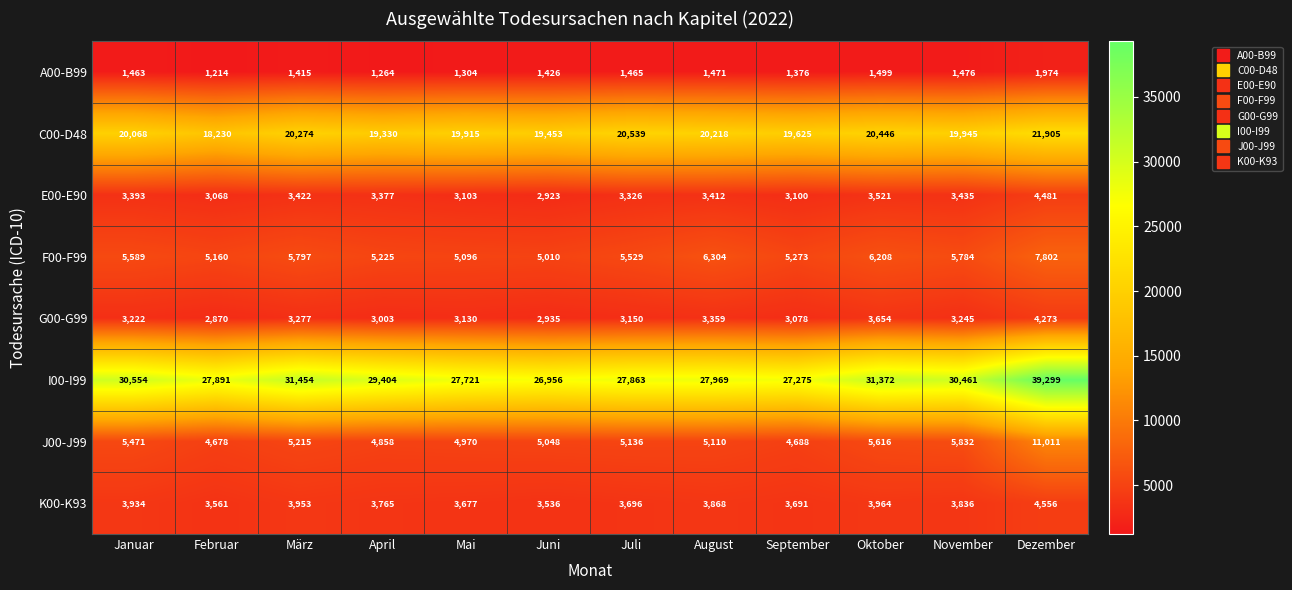

What is the sum of all C00-D48 values?

239948